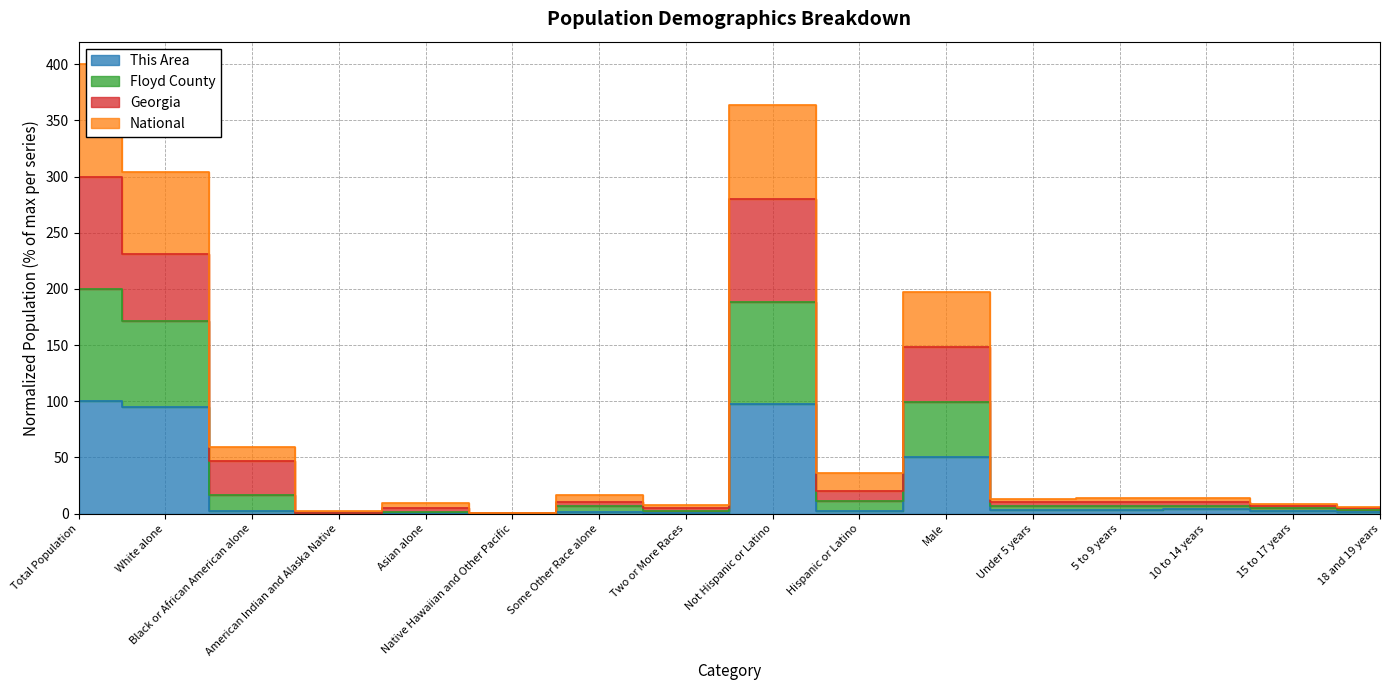

What position from the right is Male?

6